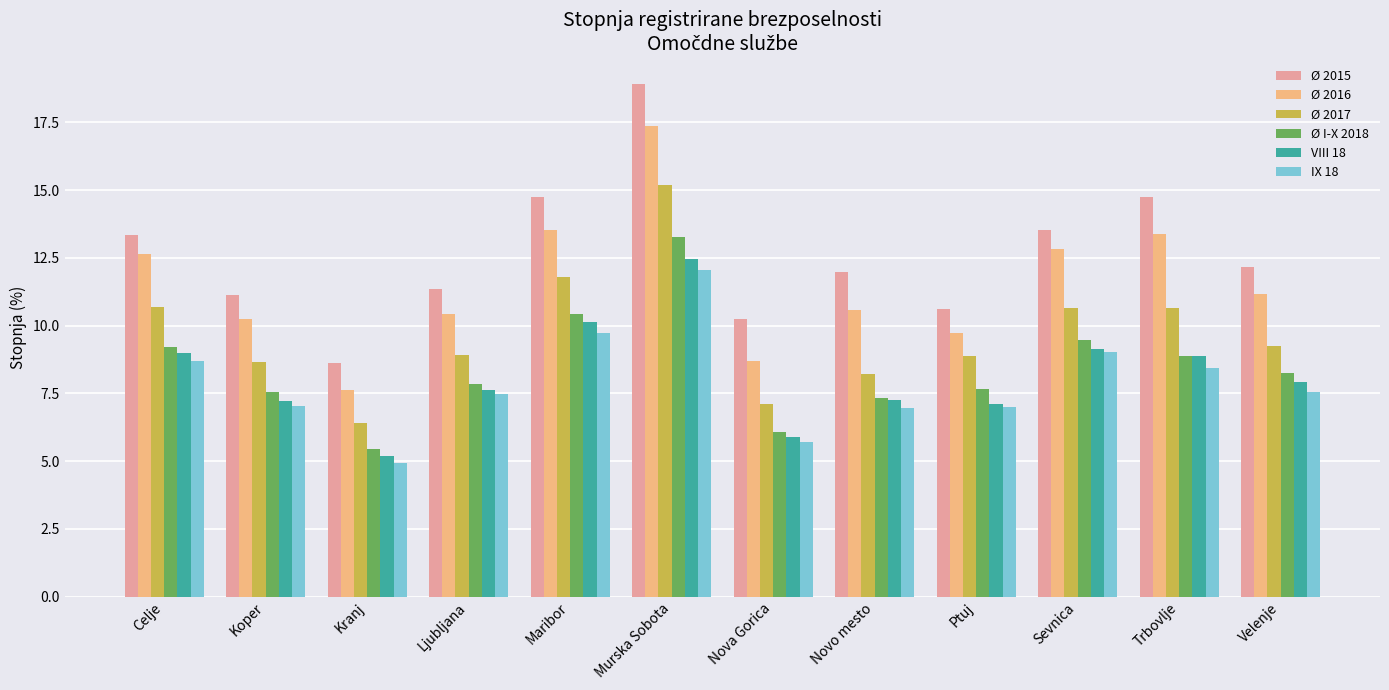

At which category is the sum across all series the highest?

Murska Sobota